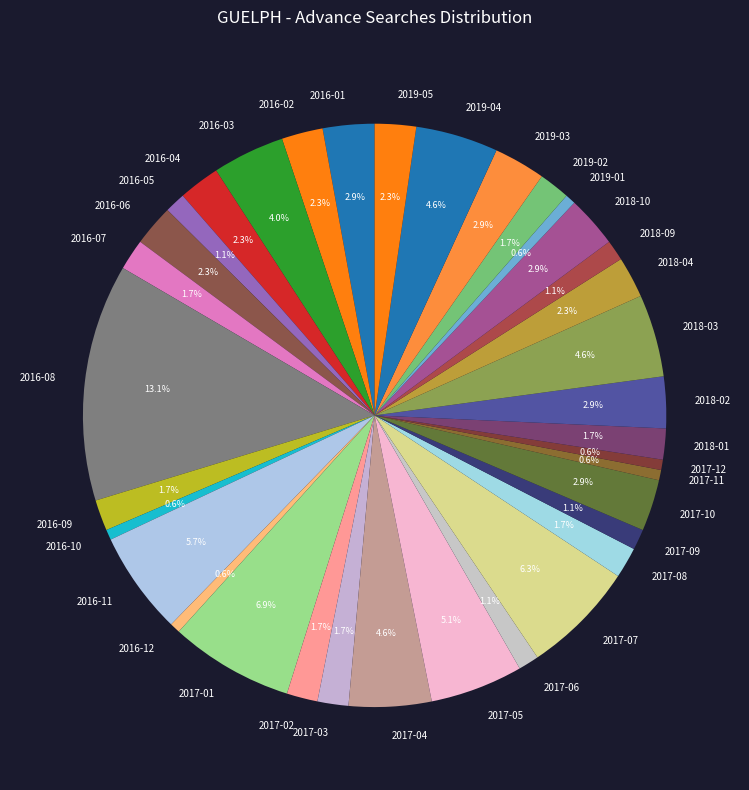

Which has a higher value, 2016-06 or 2017-08?

2016-06